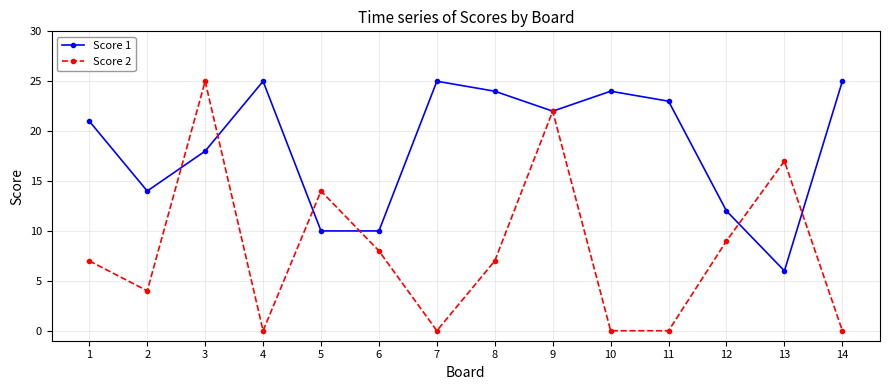

What is the value of the Score 1 point at the 11th from the left?

23